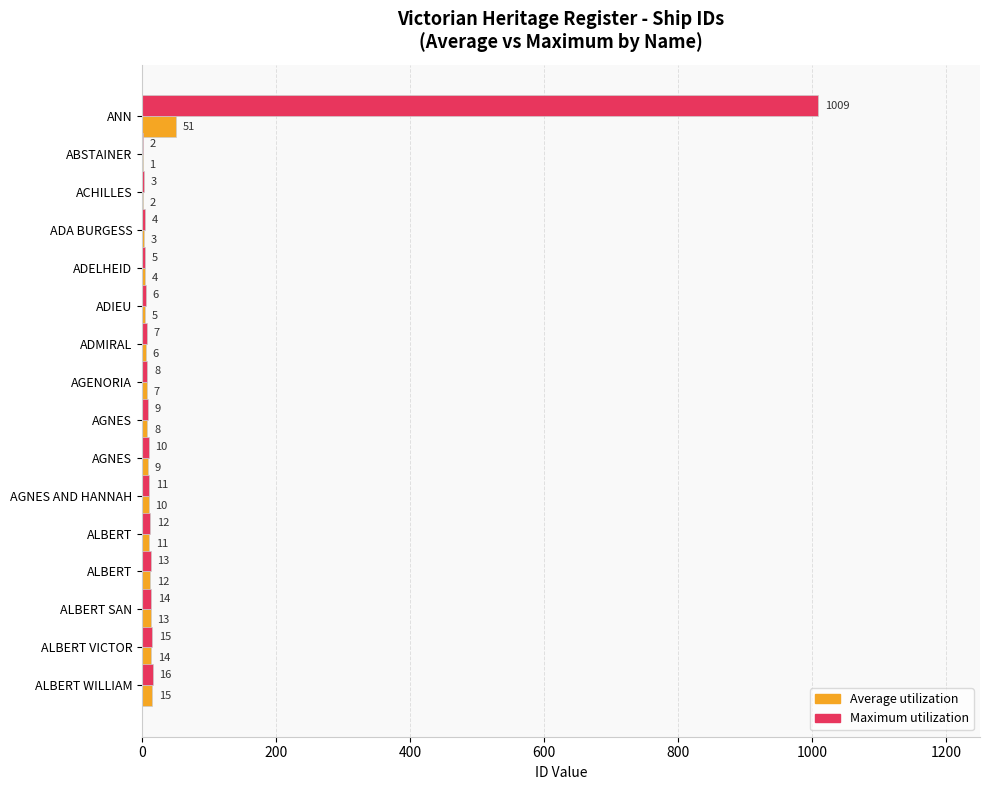

How many data points does each series have?

16